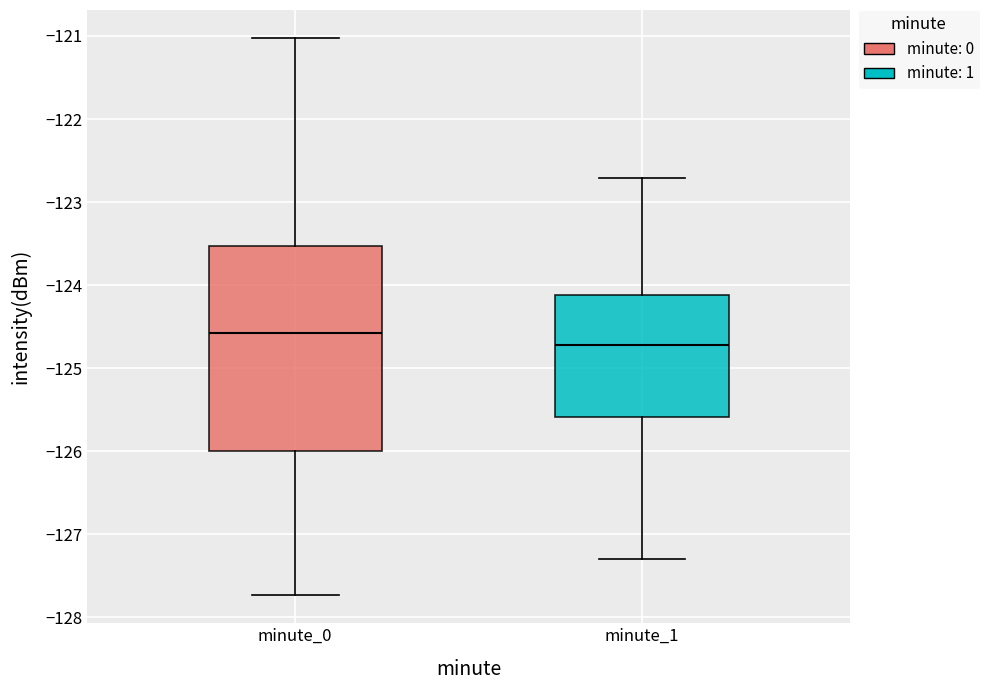

Where does the lower whisker of the box for minute_1 end on the y-axis? The values are not printed on the chart, so give them approximately, as read against the axis.

-127.3